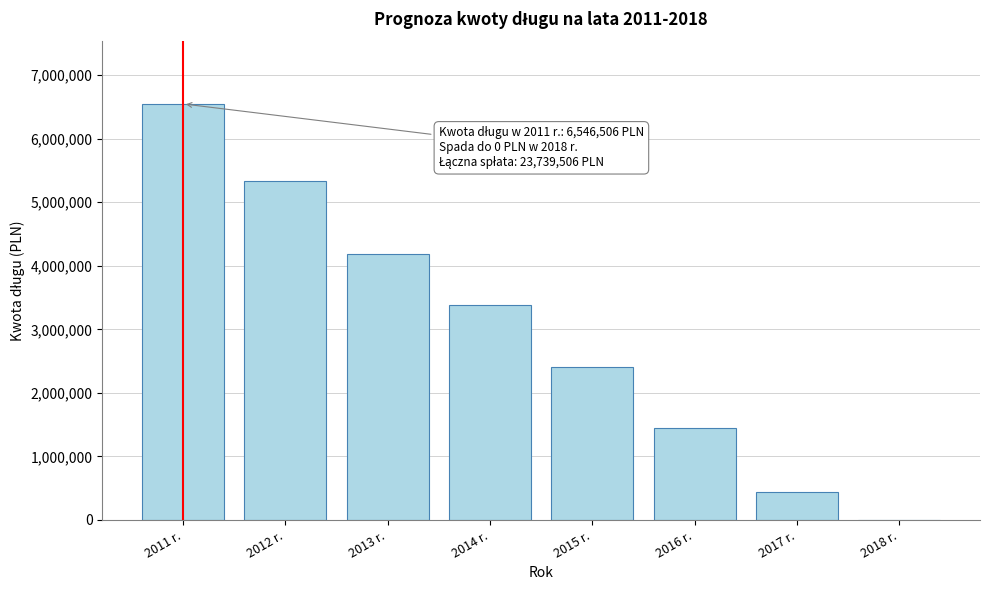

Reading right to left, transcribe all the data shown in this chart.

2018 r.=0	2017 r.=442750	2016 r.=1442750	2015 r.=2402750	2014 r.=3382750	2013 r.=4182750	2012 r.=5339250	2011 r.=6546506